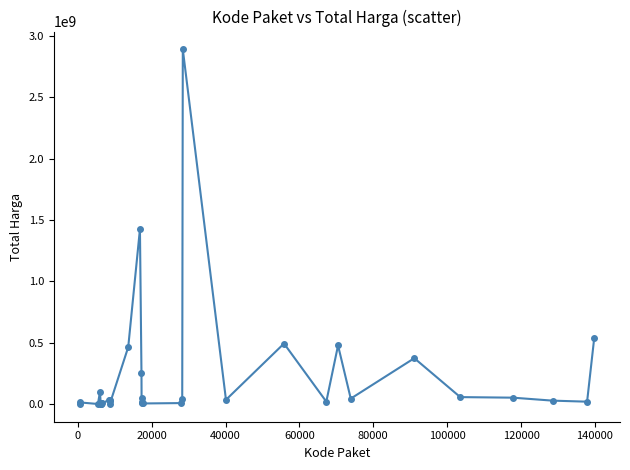

True or false: there are more than 0 points higher than both neighbors.

True